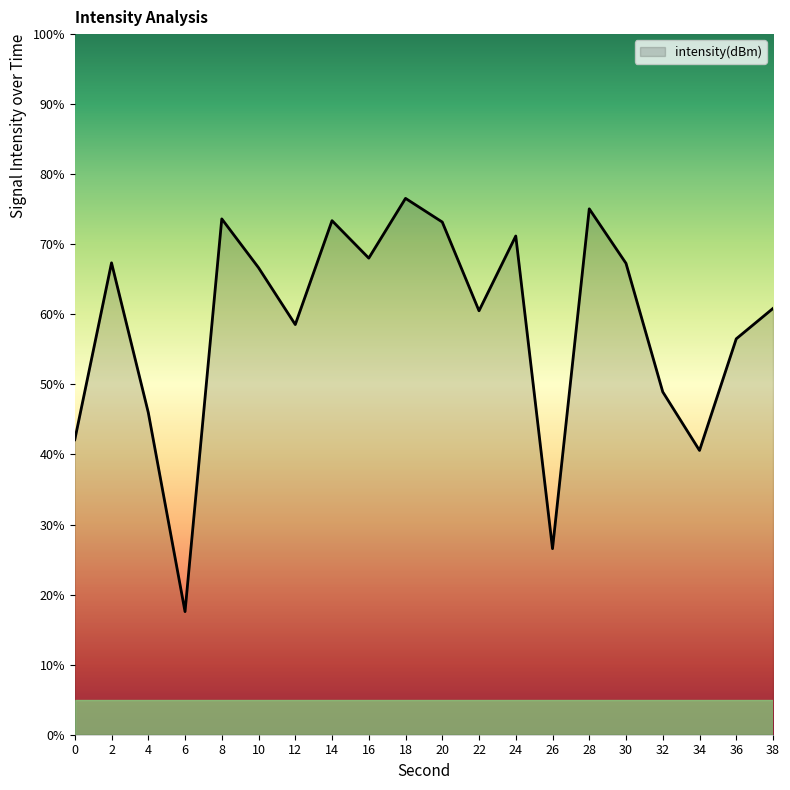

The chart shows a value of 17.6 at 6. True or false?

True